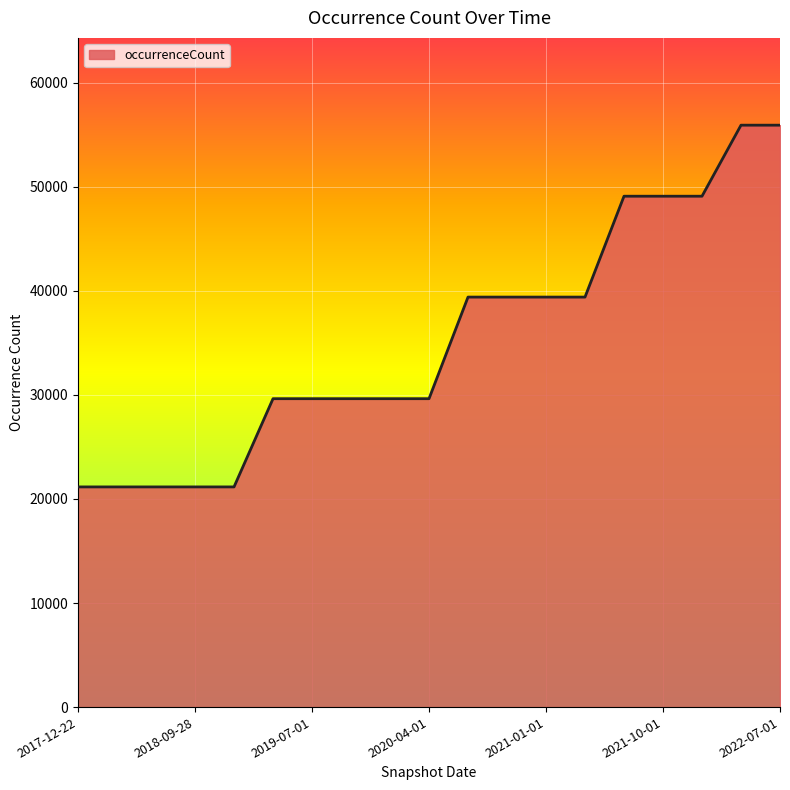

How many values are below 29640?

5